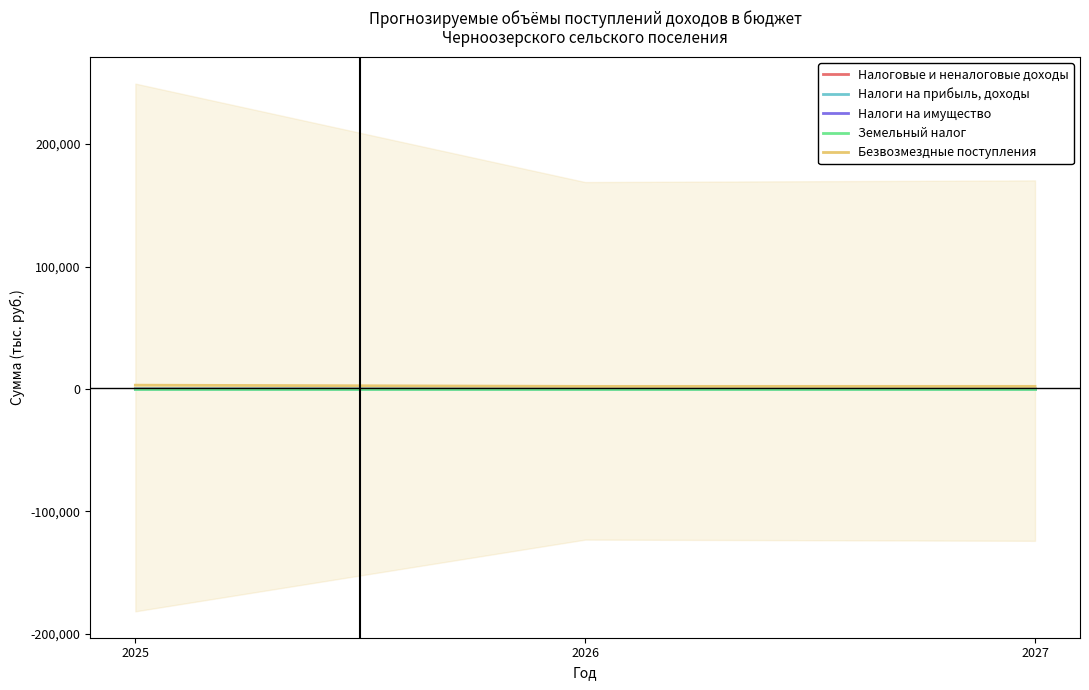

Which series has the widest spread of values?

Безвозмездные поступления